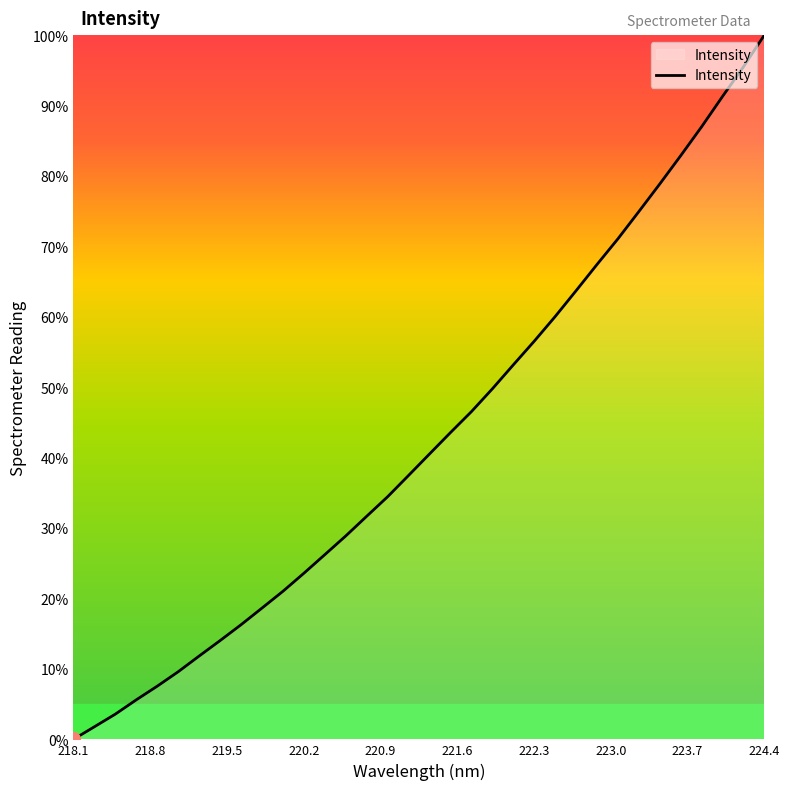

What is the greatest value displayed?

100.0